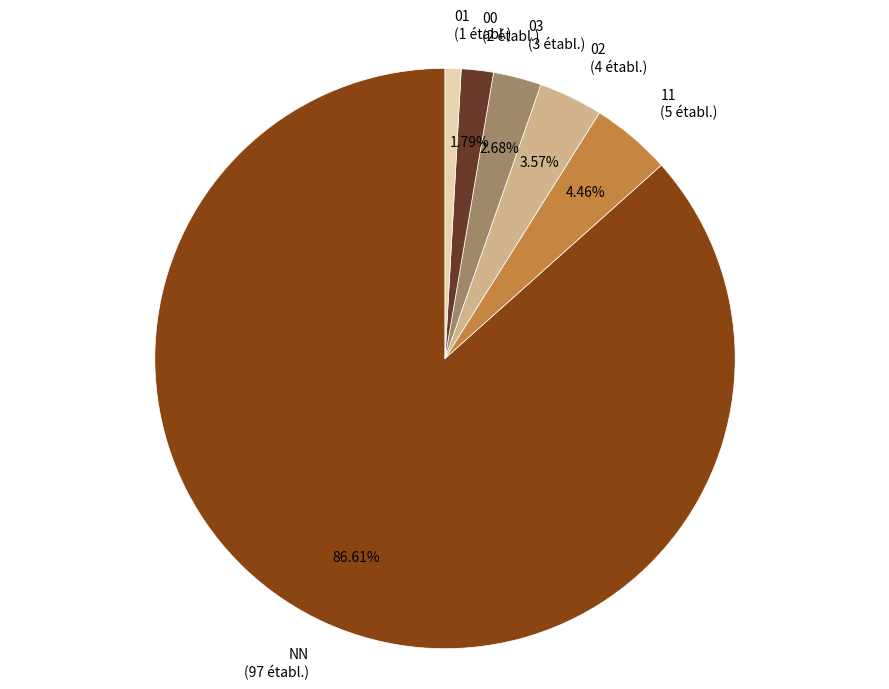

Is there any slice that represents more than half of the pie?

Yes